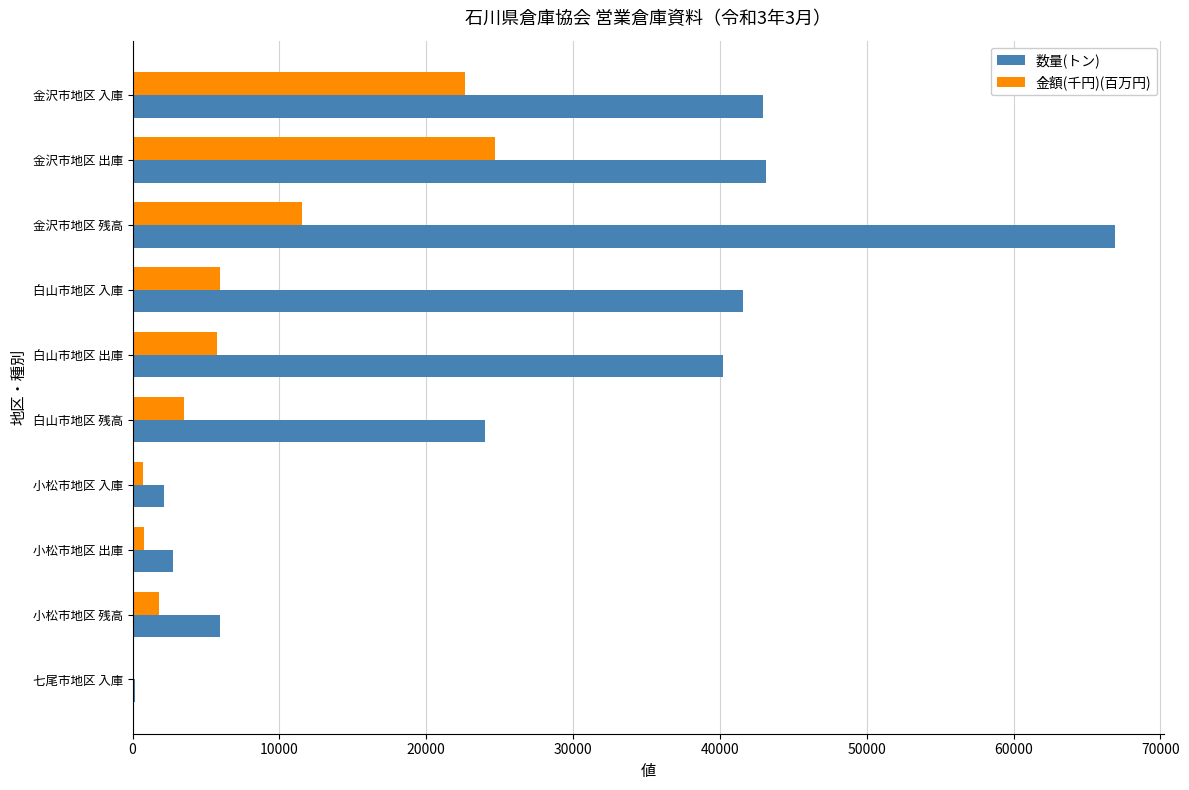

At which label does 金額(千円)(百万円) reach its peak?

金沢市地区 出庫